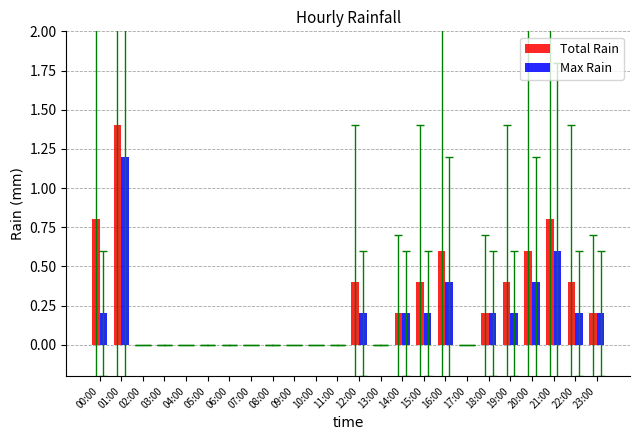

Is it true that Total Rain equals 0.0 at 07:00?

True